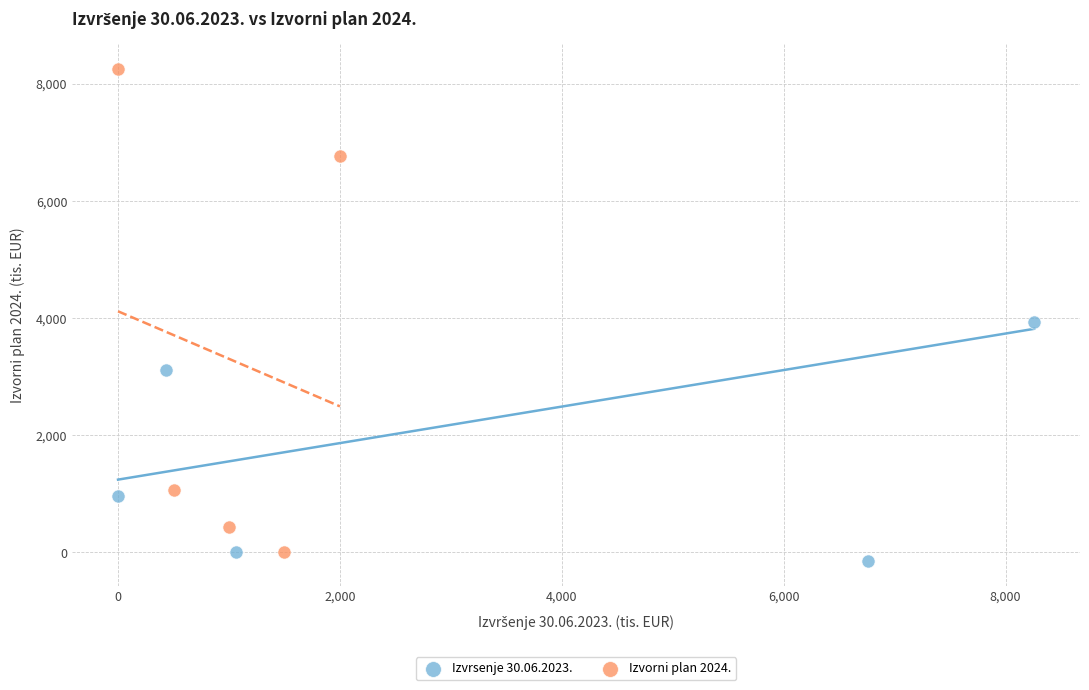

Which series reaches the maximum Y coordinate?

Izvorni plan 2024.